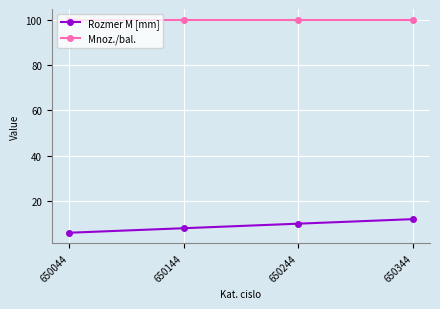

How many Rozmer M [mm] values are between 8 and 12?

3